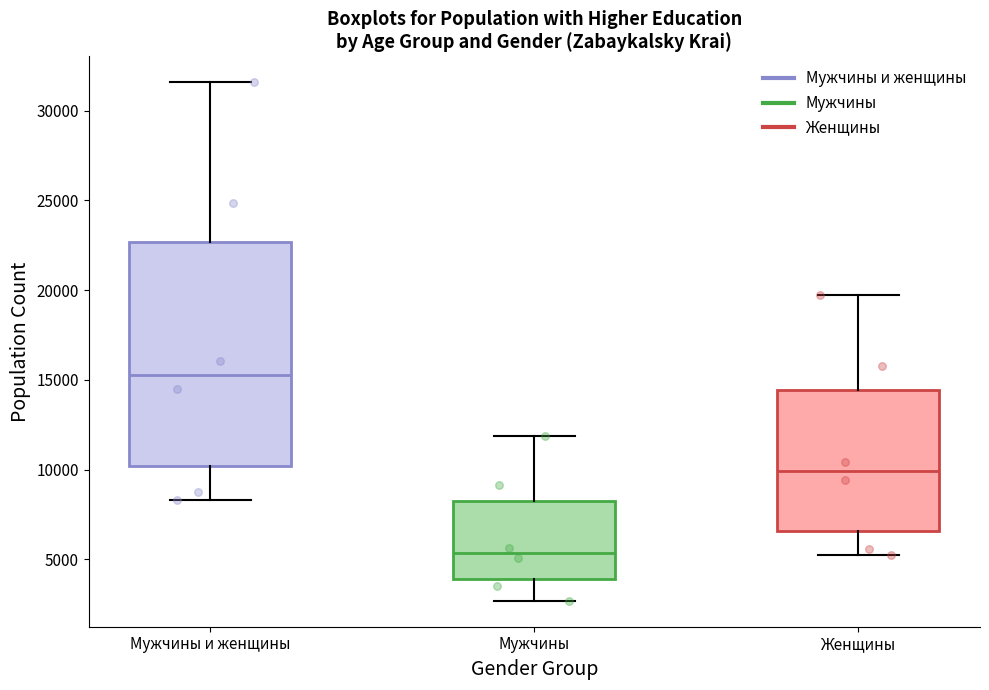

Comparing the boxes themselves (not the whiskers), which one is the tallest?

Мужчины и женщины